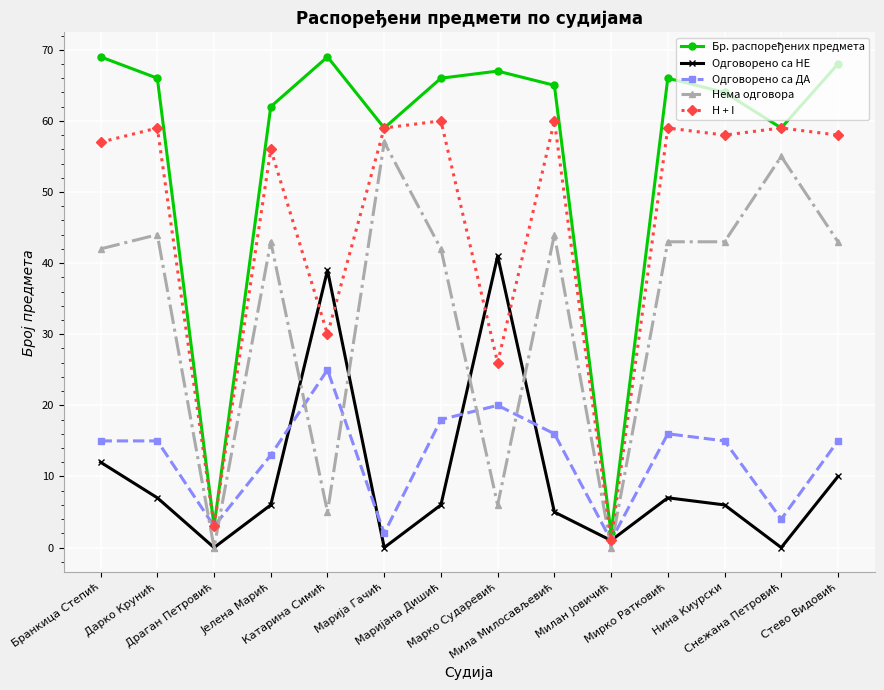

At which label does Одговорено са ДА reach its peak?

Катарина Симић